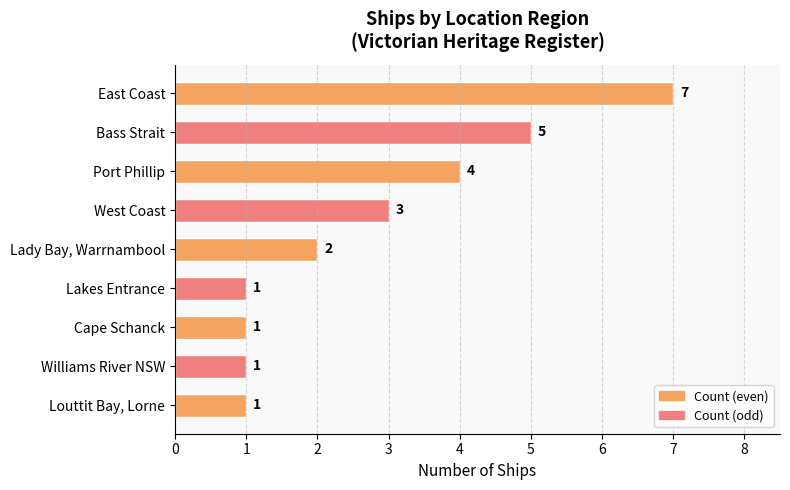

What is the average value?

3